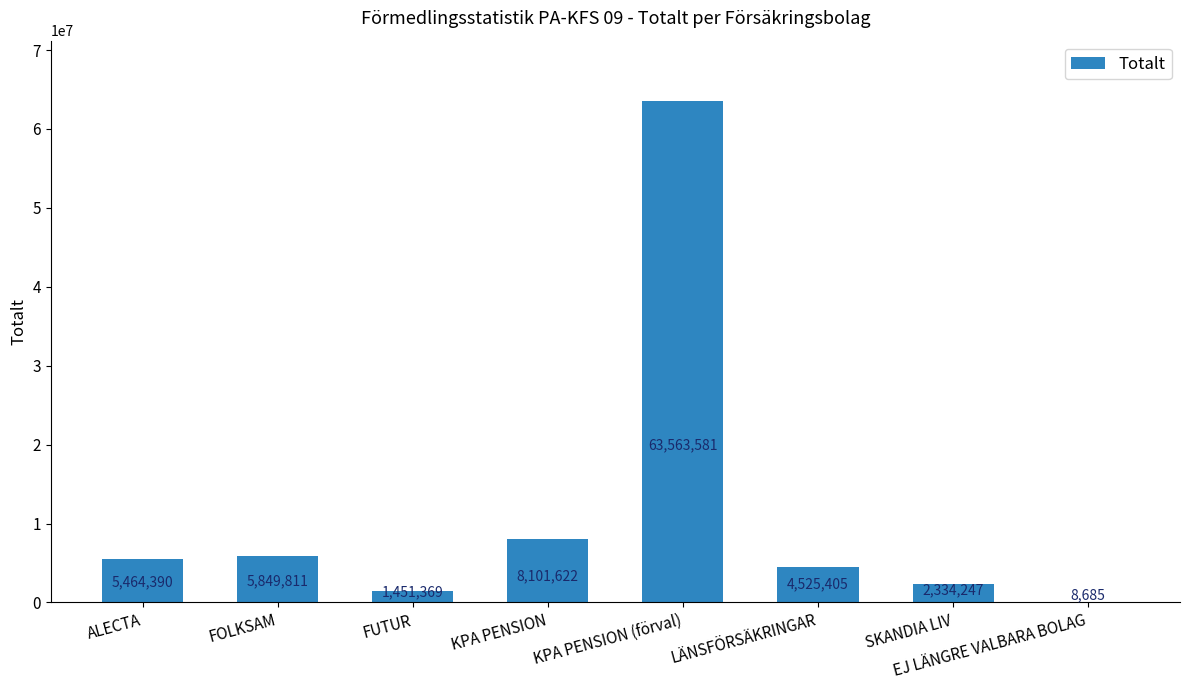

The chart shows a value of 8101622 at KPA PENSION. True or false?

True